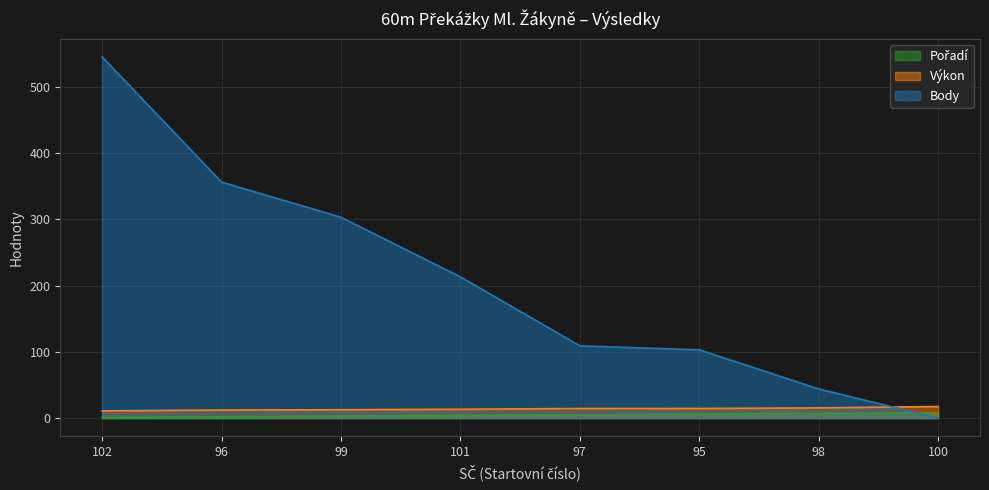

What is the average value of the Výkon series?

13.9